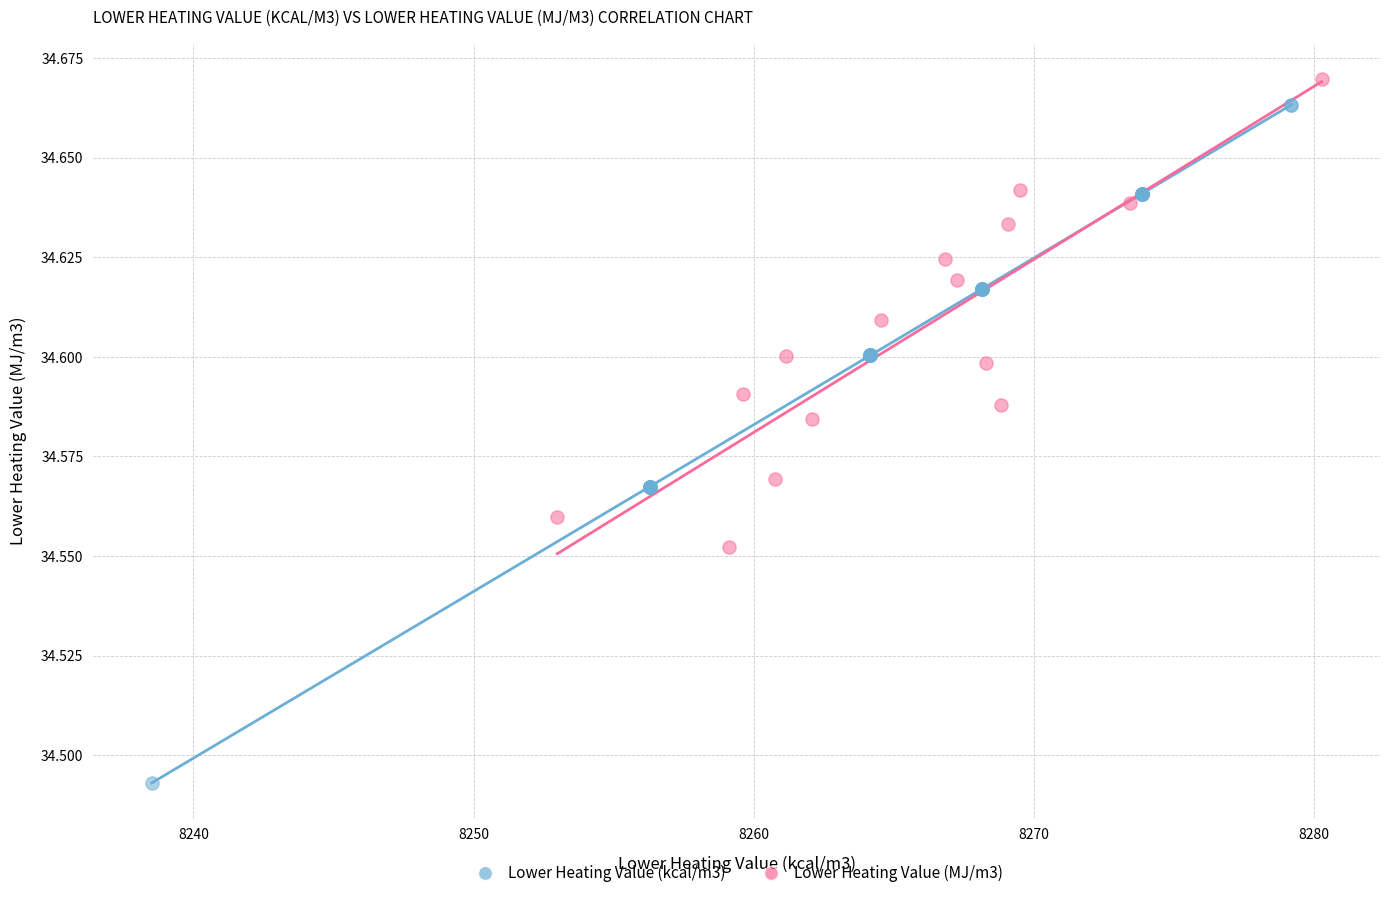

Which series has the widest spread of Y values?

Lower Heating Value (kcal/m3)